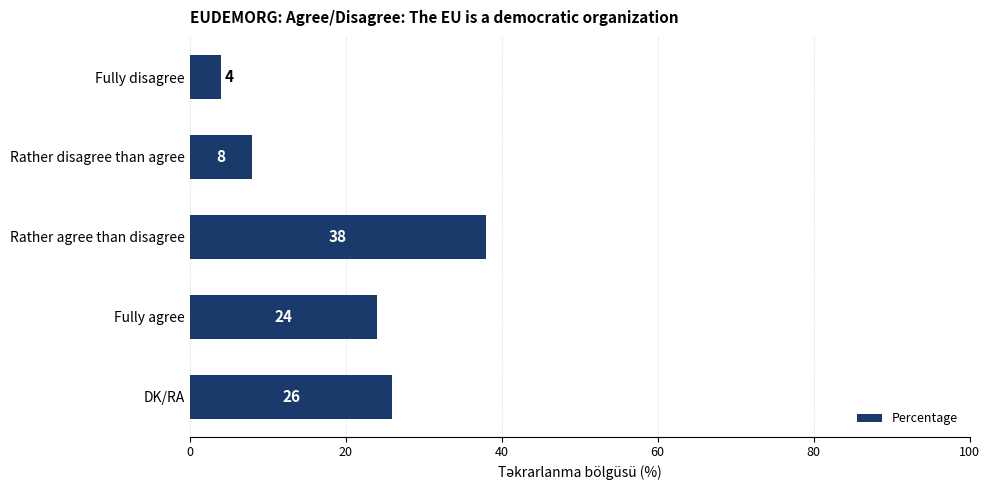

How many data points does each series have?

5